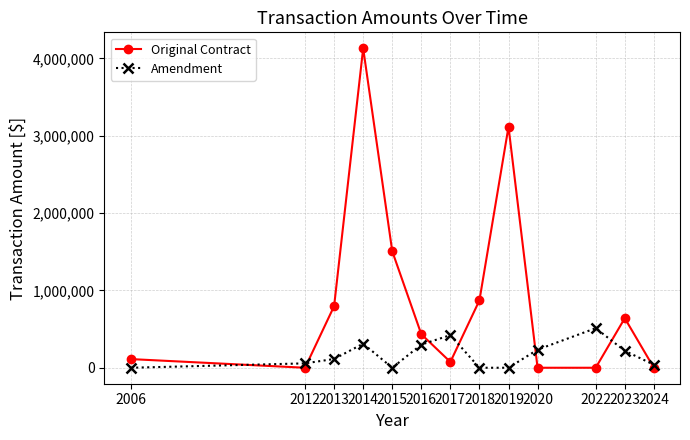

Count the number of data series in this chart.

2